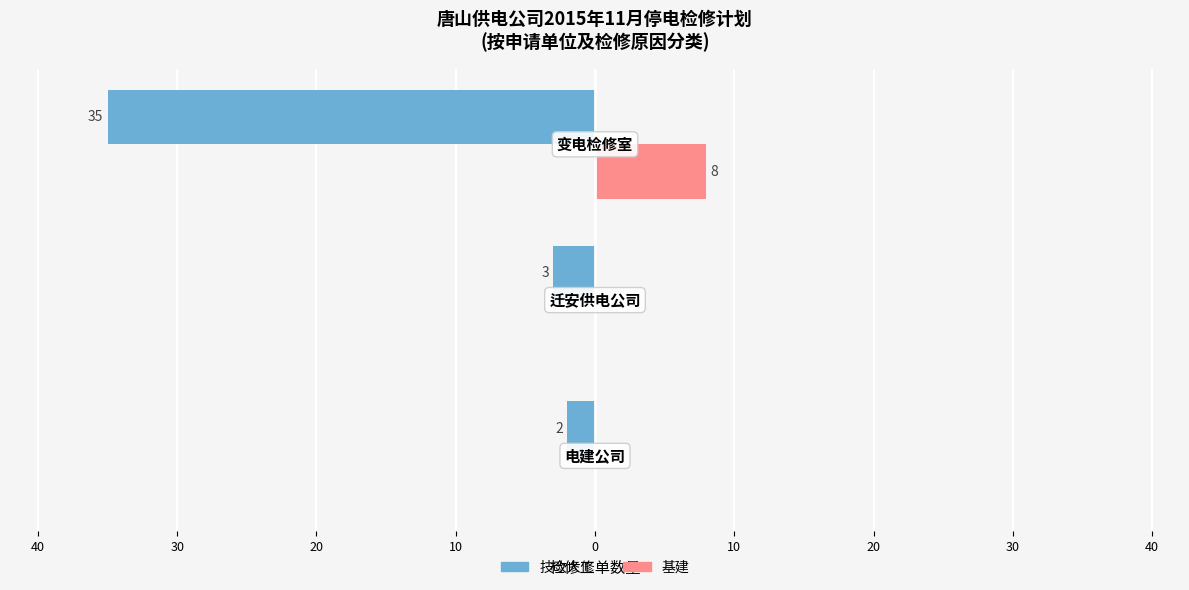

Reading right to left, list all the values displayed in this chart.

技改大修: -35	-3	-2
基建: 8	0	0